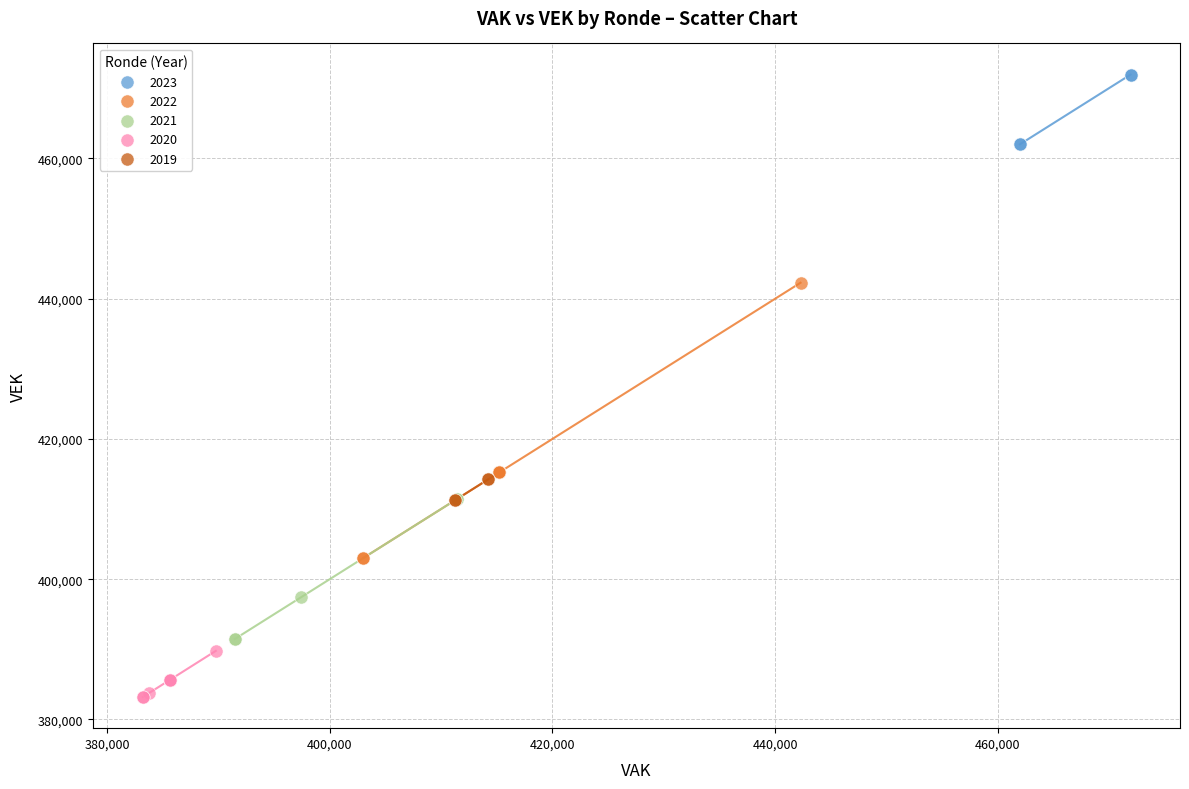

Which series has the largest Y range (max minus min)?

2022